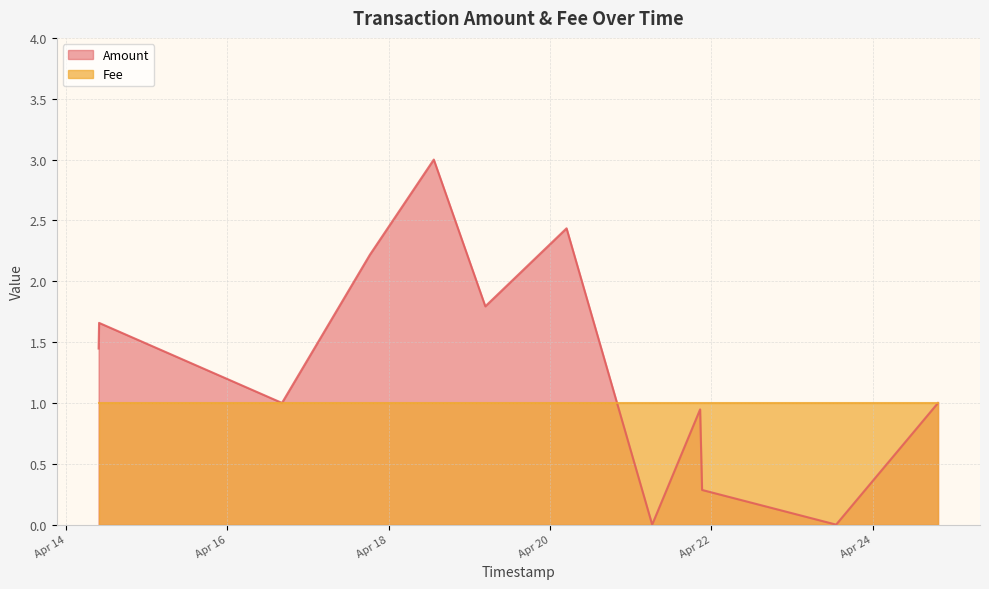

What is the maximum value shown in the chart?

3.0